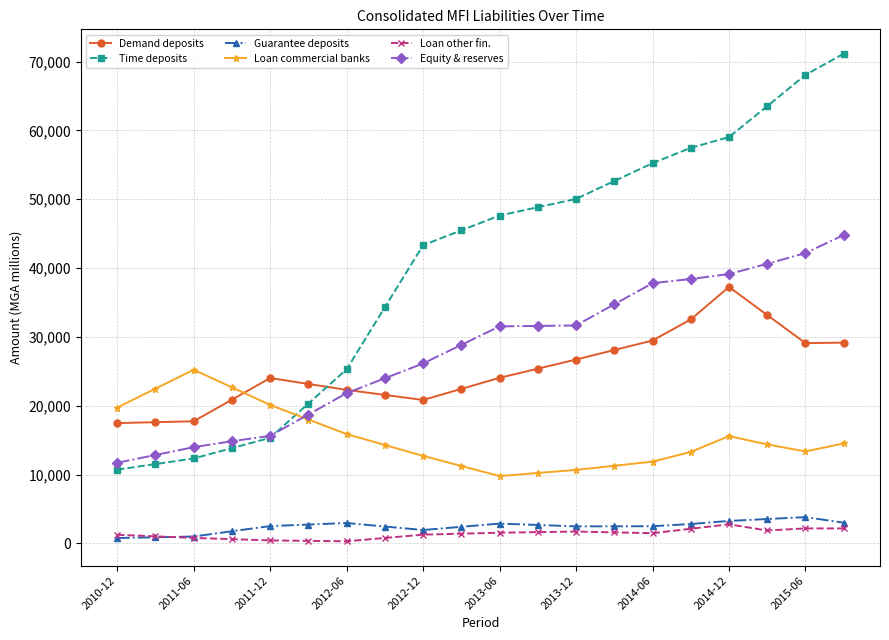

After their last crossing, which series has the higher values: Loan commercial banks or Demand deposits?

Demand deposits